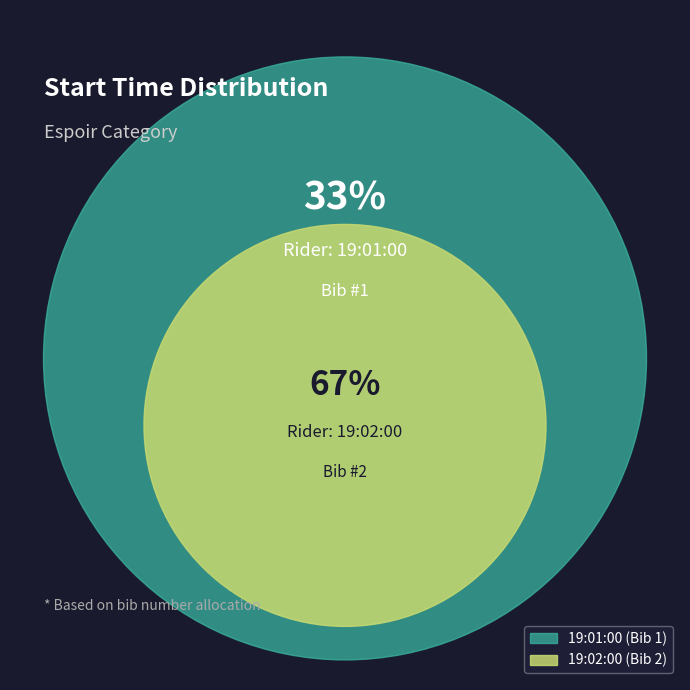

To the nearest percent, what portion does 19:02:00 represent?

67%